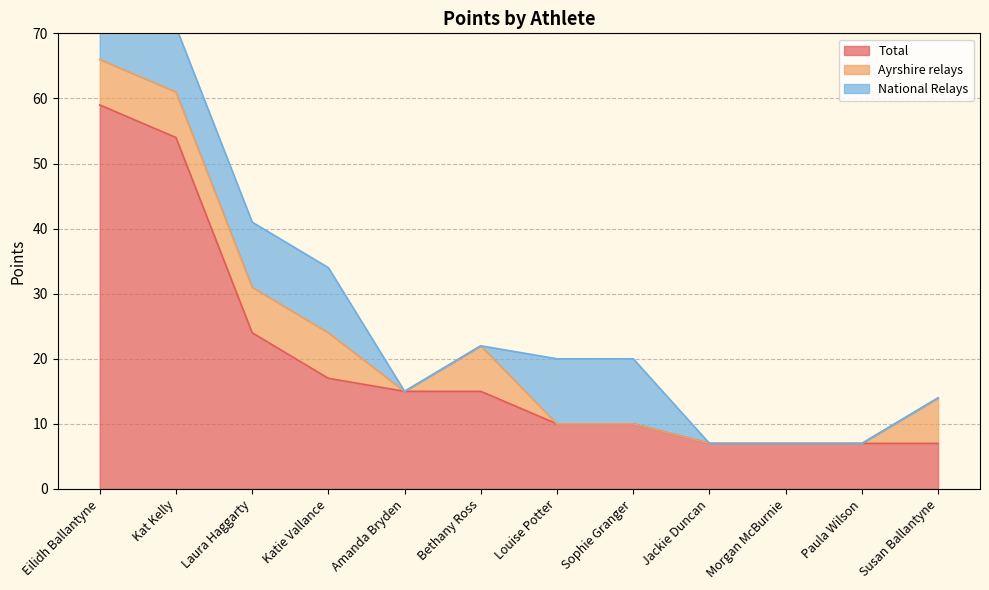

What is the difference between the National Relays values at Morgan McBurnie and Louise Potter?

10